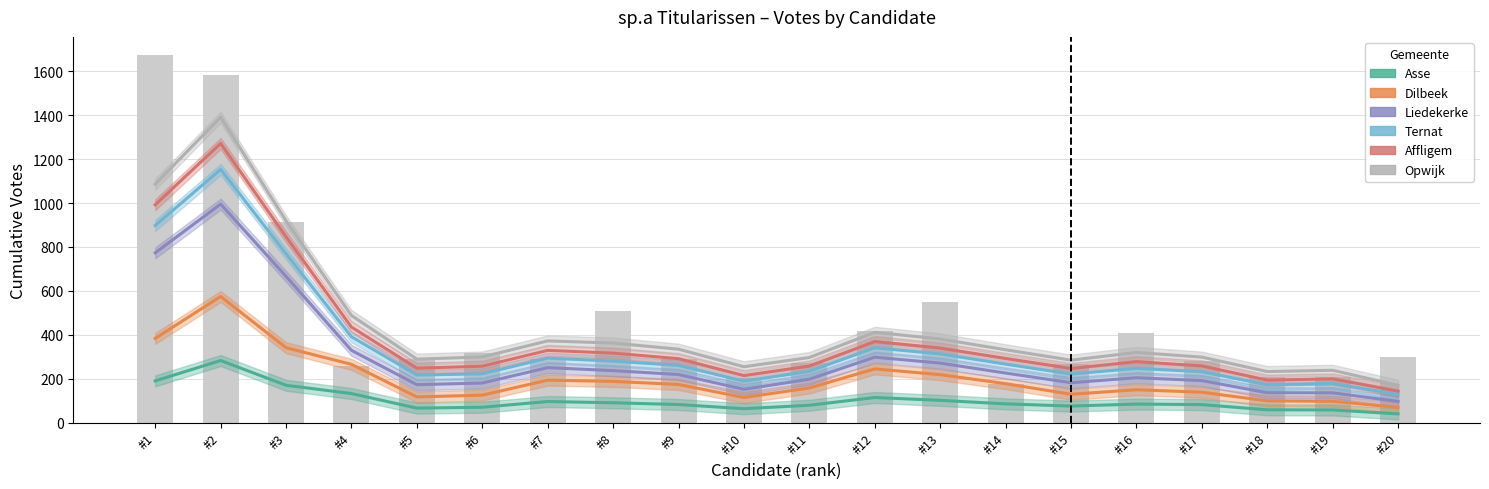

What is the value of the Affligem bar at the 16th from the left?

278.0